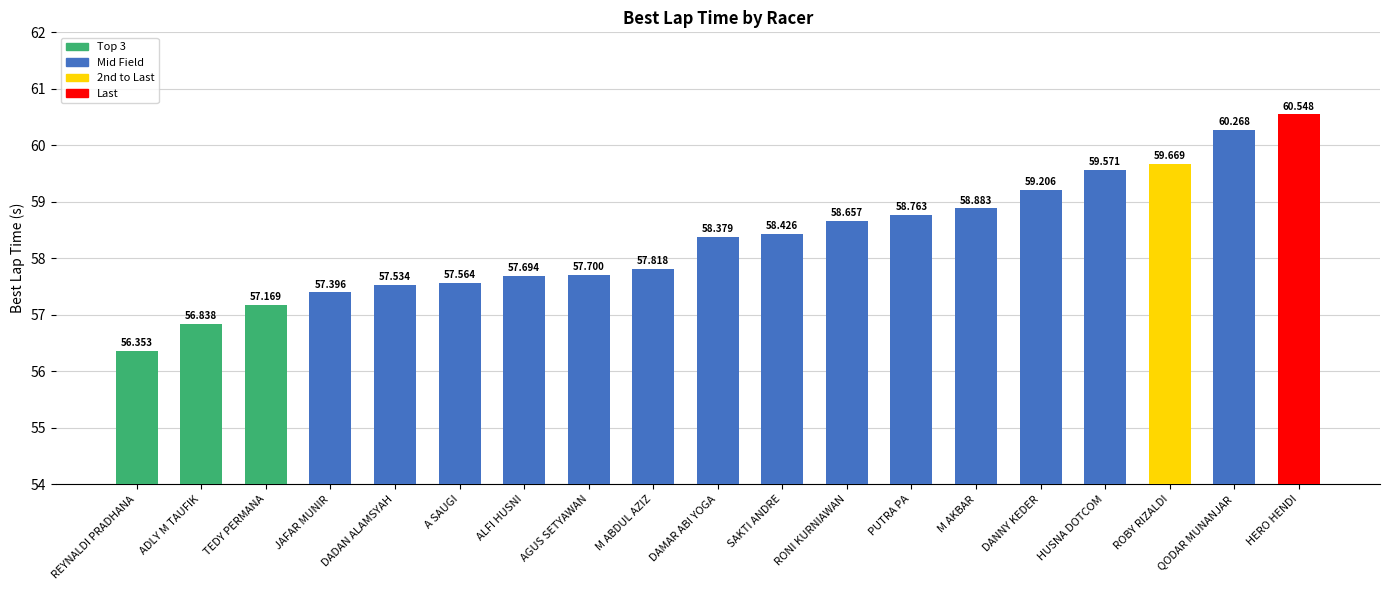

How many bars are there in total?

19